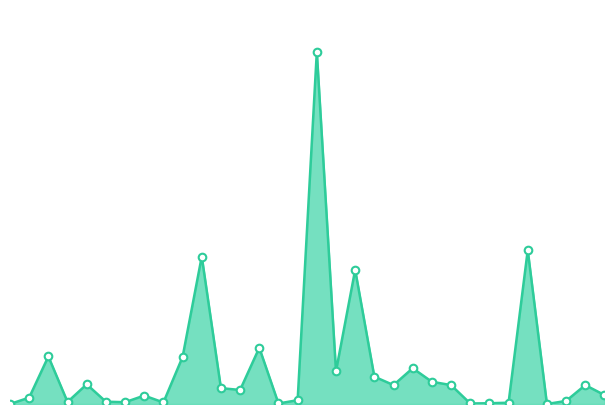

Does the chart have visible grid lines?

No